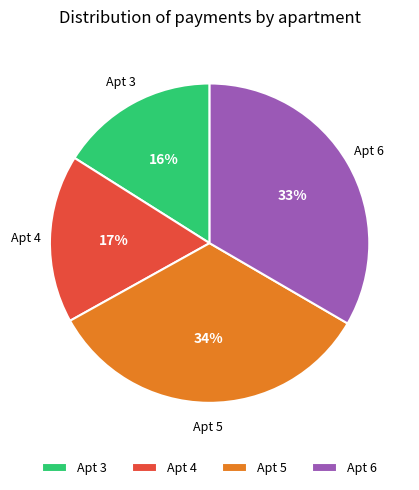

Does any single category account for the majority?

No